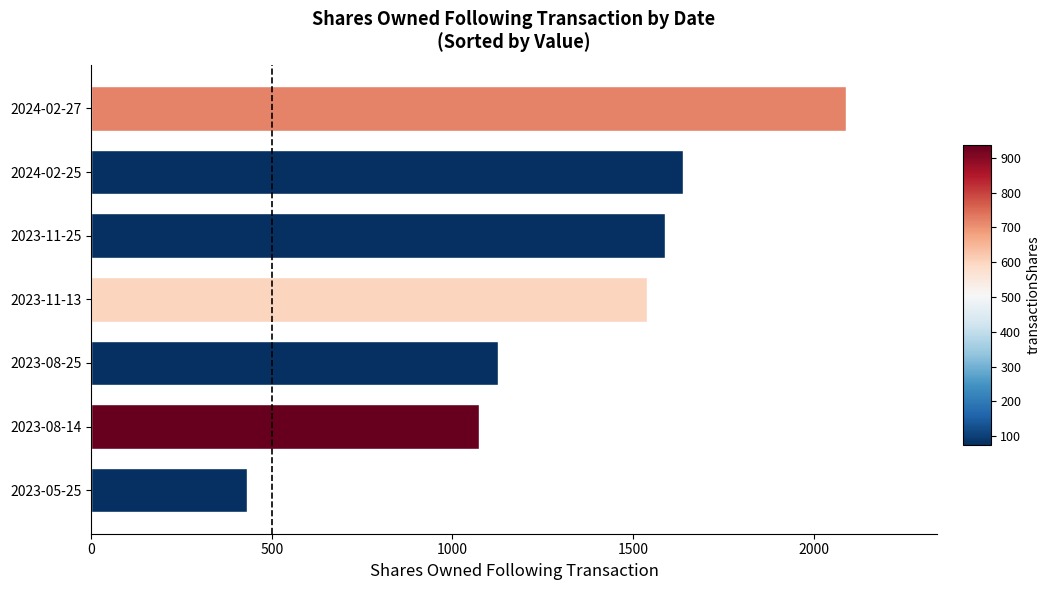

Reading bottom to top, extract all data points from this chart.

431	1074	1127	1537	1588	1638	2090